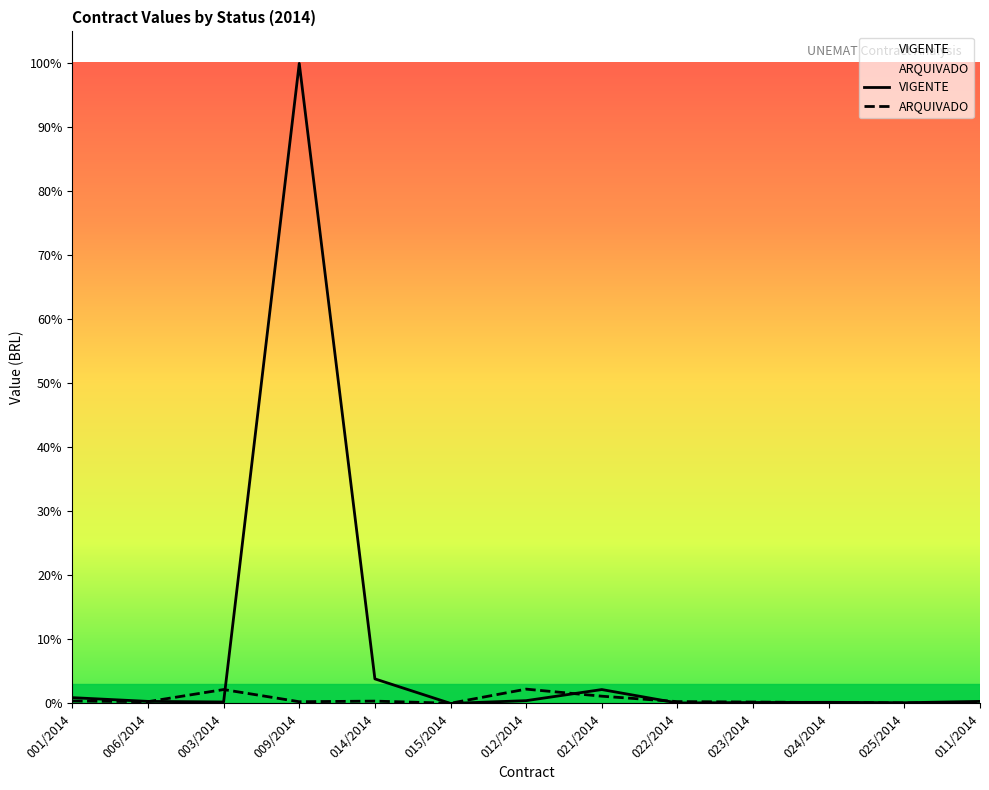

Which category has the highest value across all series?

009/2014